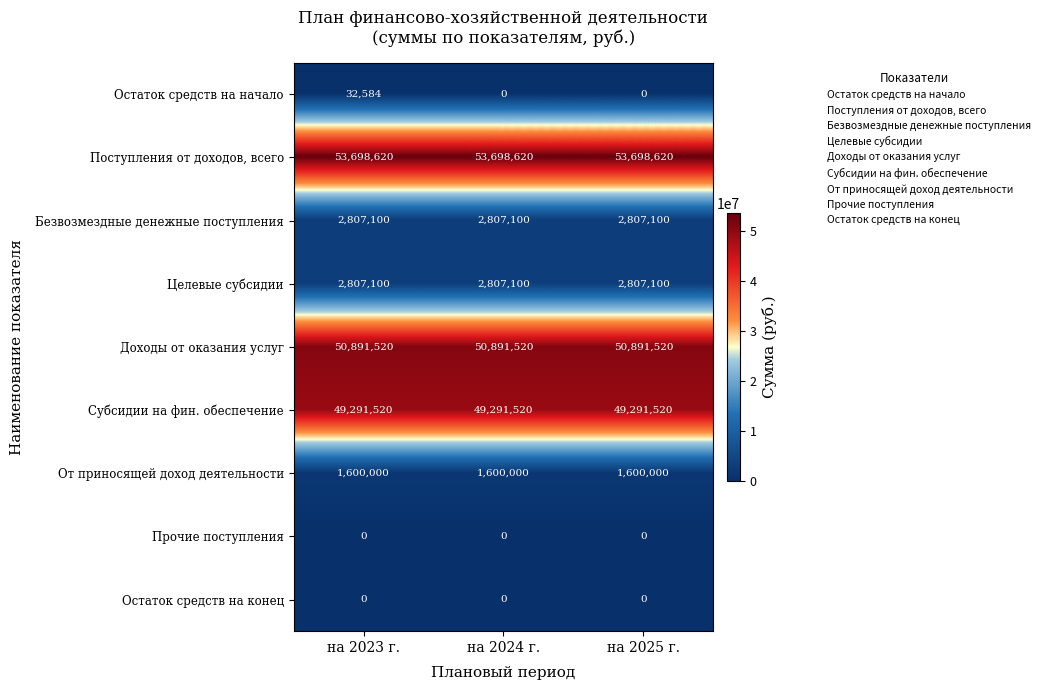

What is the total value across all series at на 2023 г.?

161128444